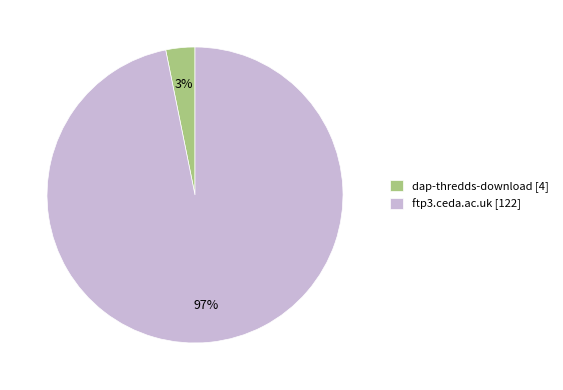

Does dap-thredds-download represent more than half of the total?

No